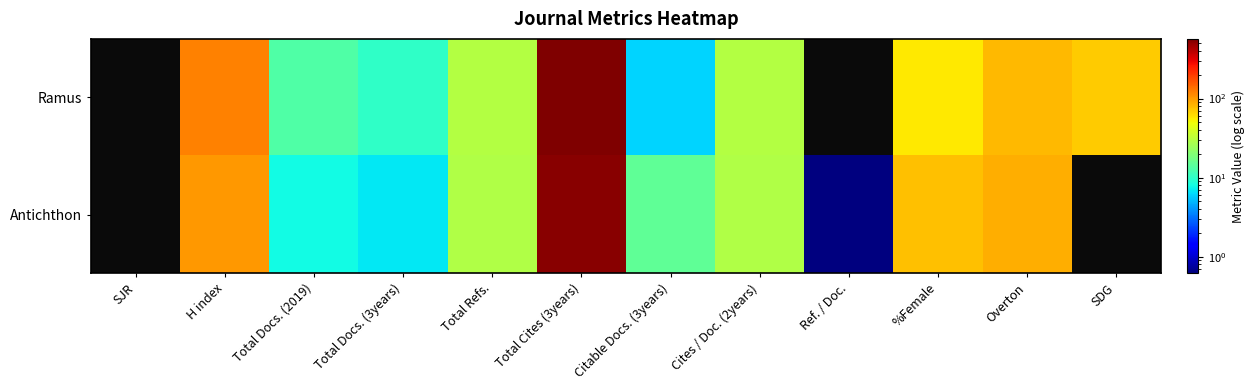

How many distinct data groups are displayed?

2